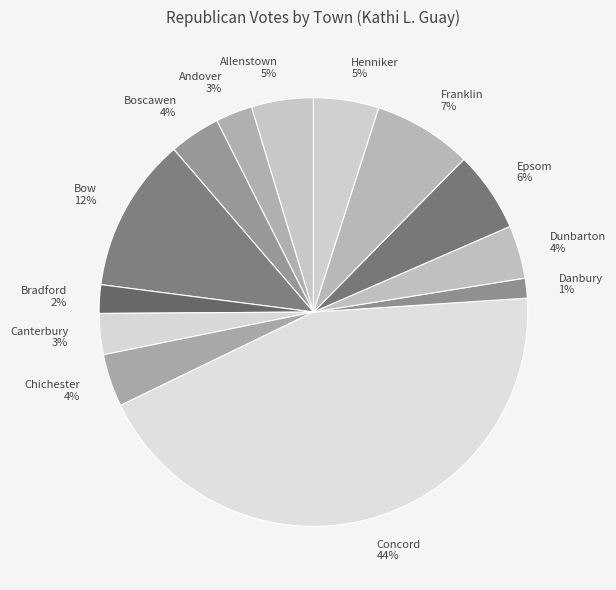

Count the number of slices in the pie.

13